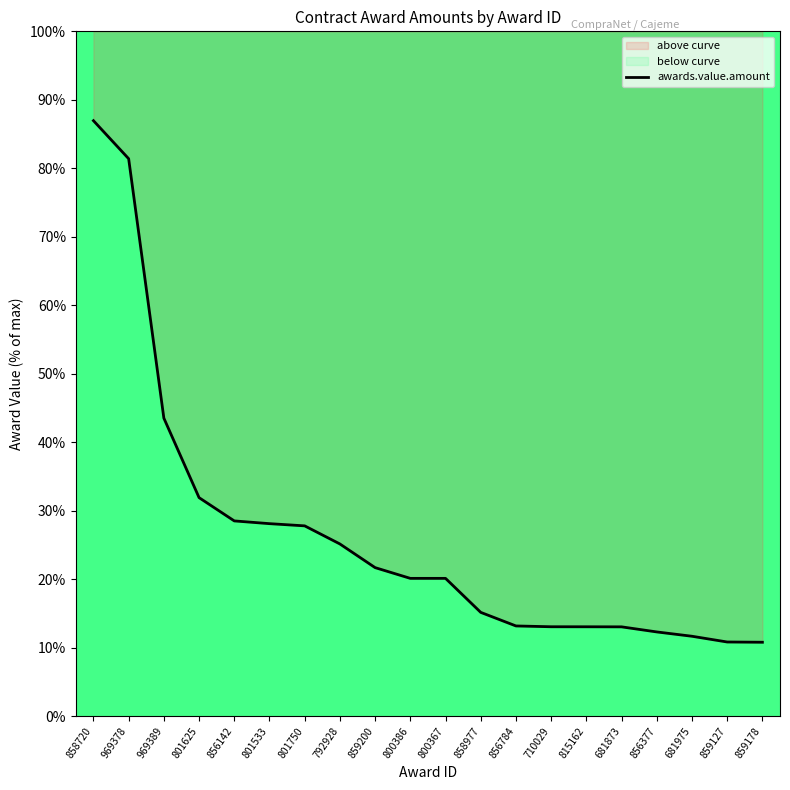

The value at 801750 is 27.8. True or false?

True